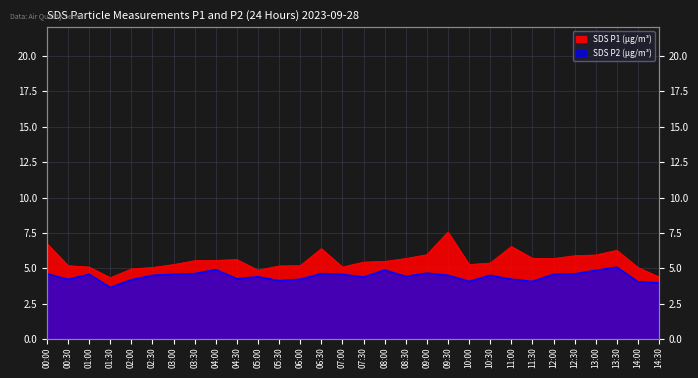

How many distinct data groups are displayed?

2